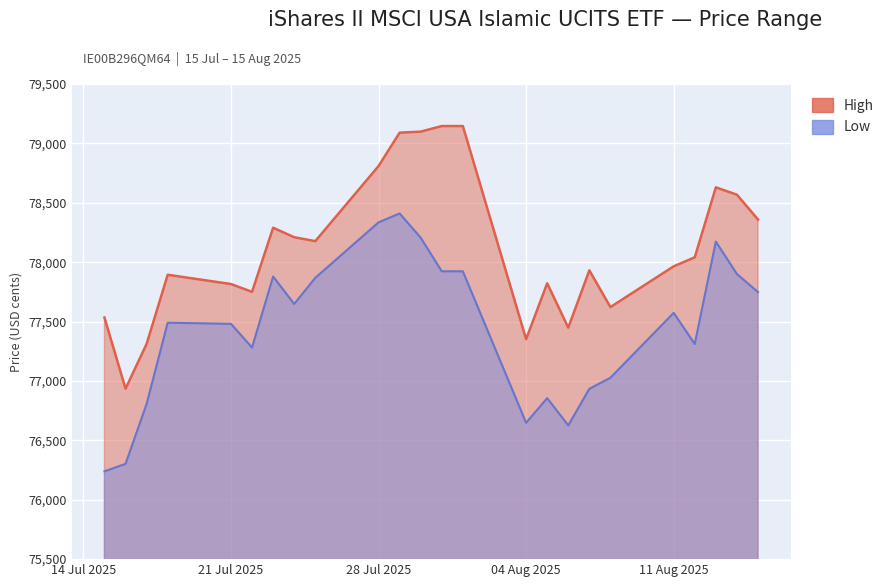

Reading right to left, extract all data points from this chart.

High: 78359	78568	78630	78041	77965	77622	77931	77449	77822	77352	79146	79146	79099	79090	78809	78177	78210	78290	77750	77816	77894	77312	76935	77534
Low: 77748	77900	78173	77311	77573	77027	76934	76626	76855	76648	77923	77923	78206	78410	78335	77868	77648	77879	77281	77481	77490	76807	76302	76239